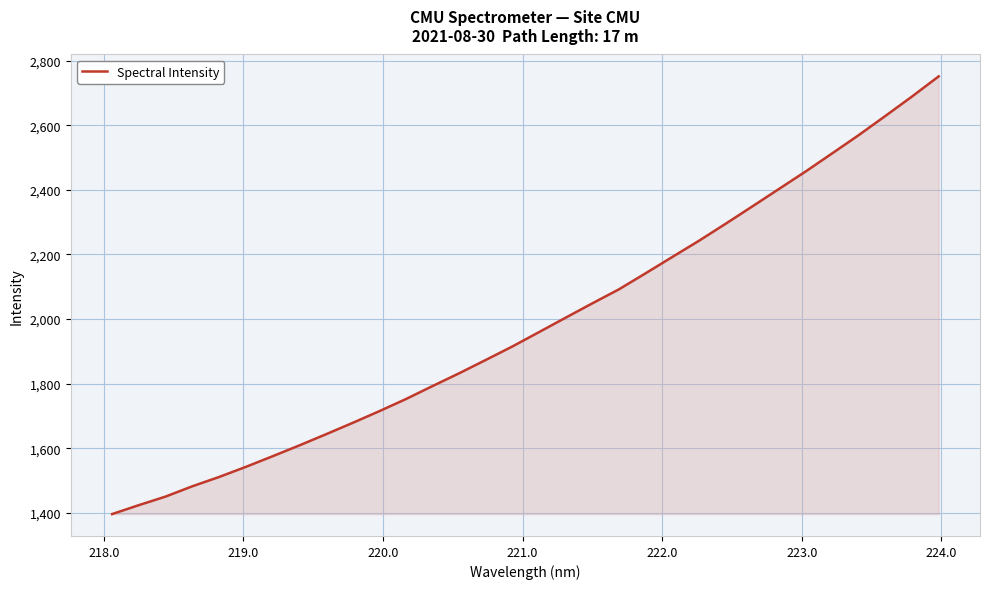

What is the difference between the maximum and minimum values?

1355.8